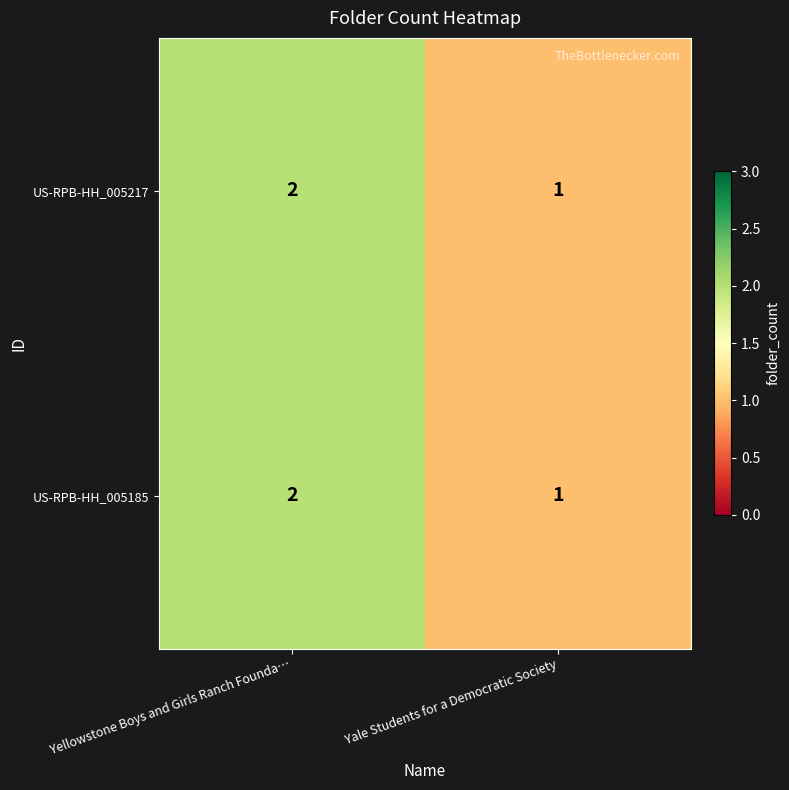

The value of US-RPB-HH_005185 at Yale Students for a Democratic Society is 1. True or false?

True